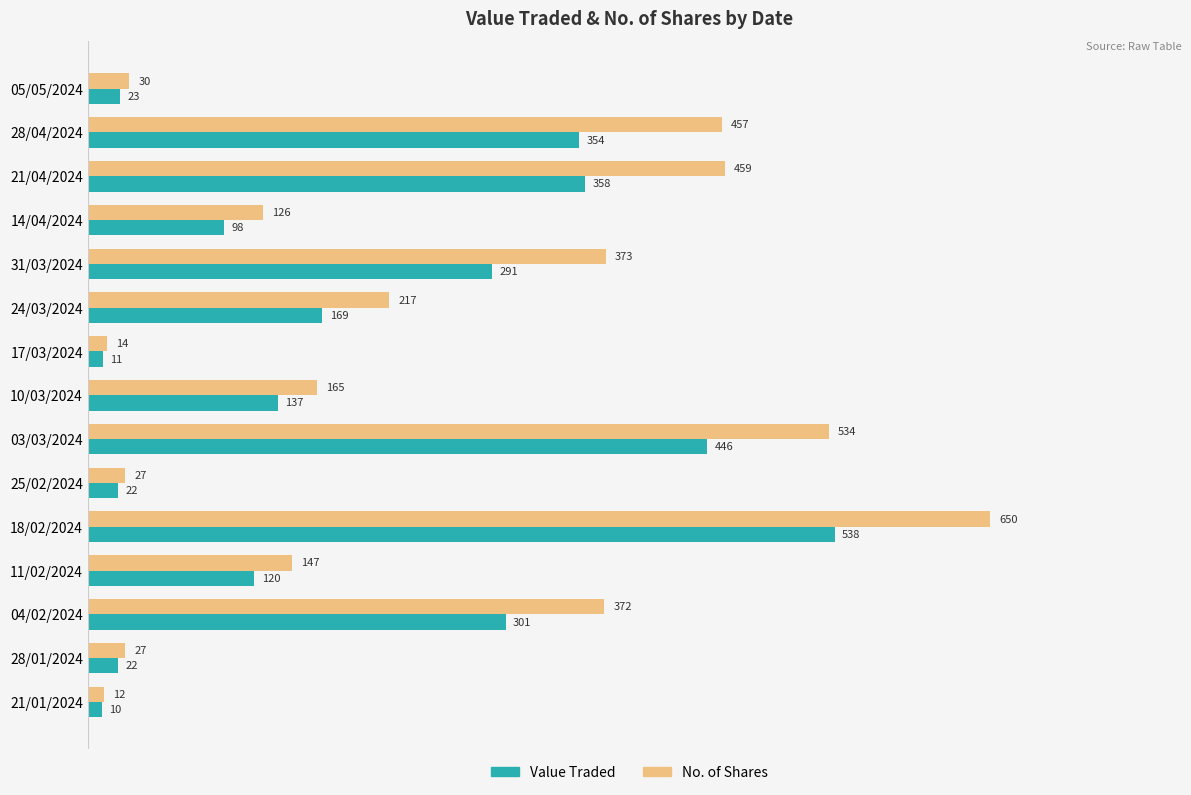

How many values in the No. of Shares series are below 165?

7